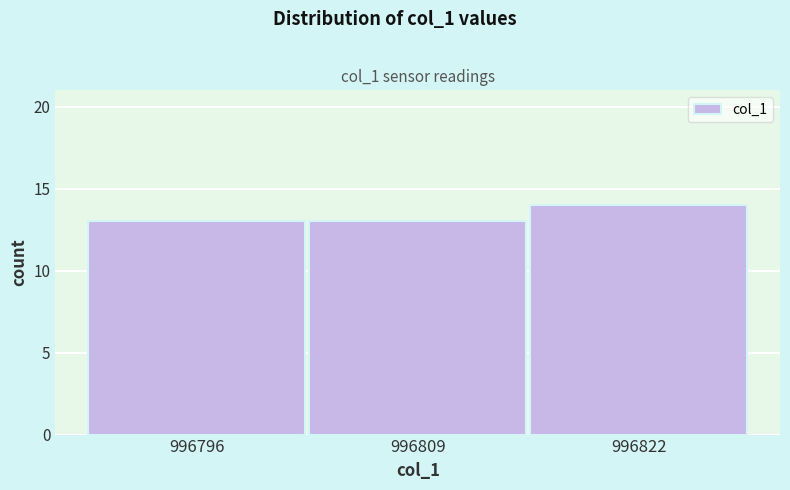

Reading right to left, what are all the values shown in this chart?

14	13	13